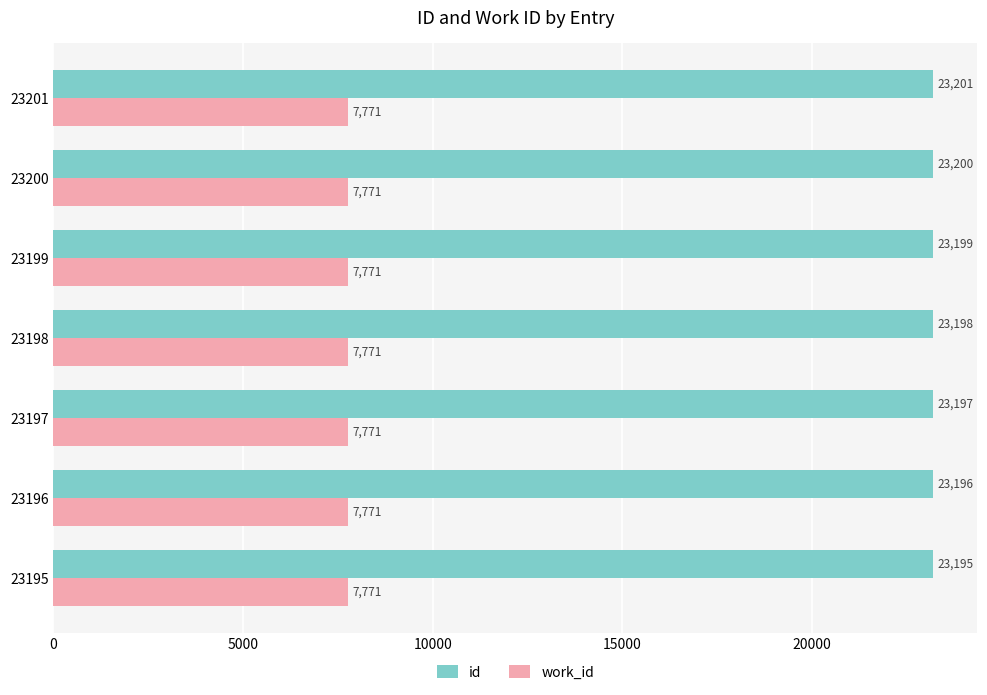

What is the spread (max minus min) of values at 23201?

15430